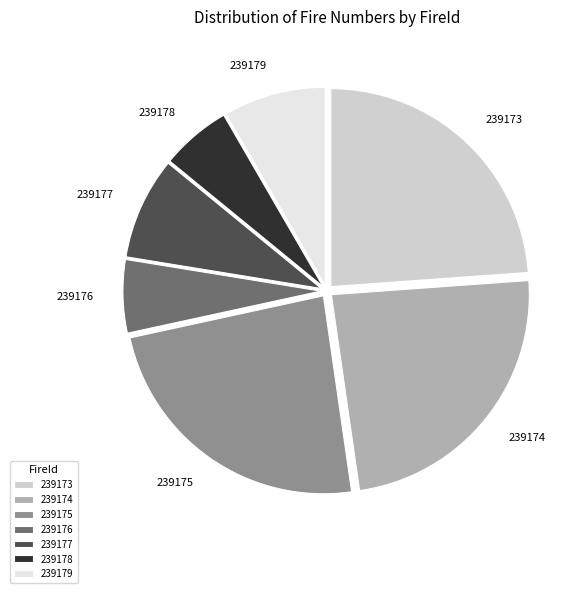

Is the sum of 239175 and 239173 greater than half?

No